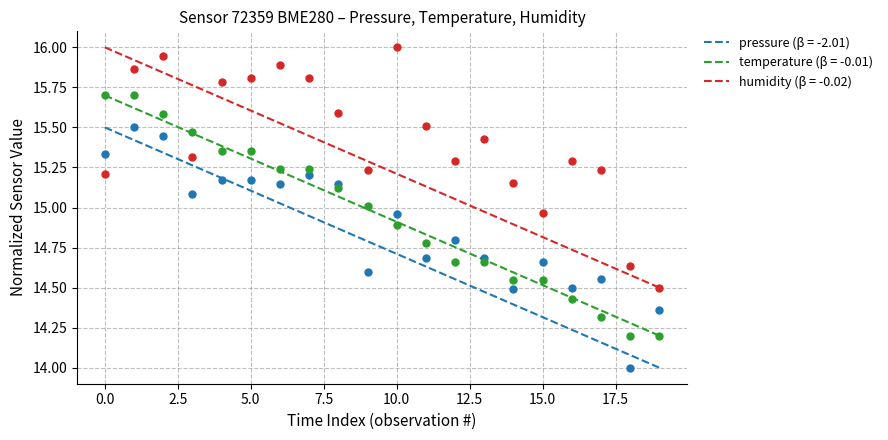

Rank the series by their maximum value, from lowest to highest.

pressure, temperature, humidity